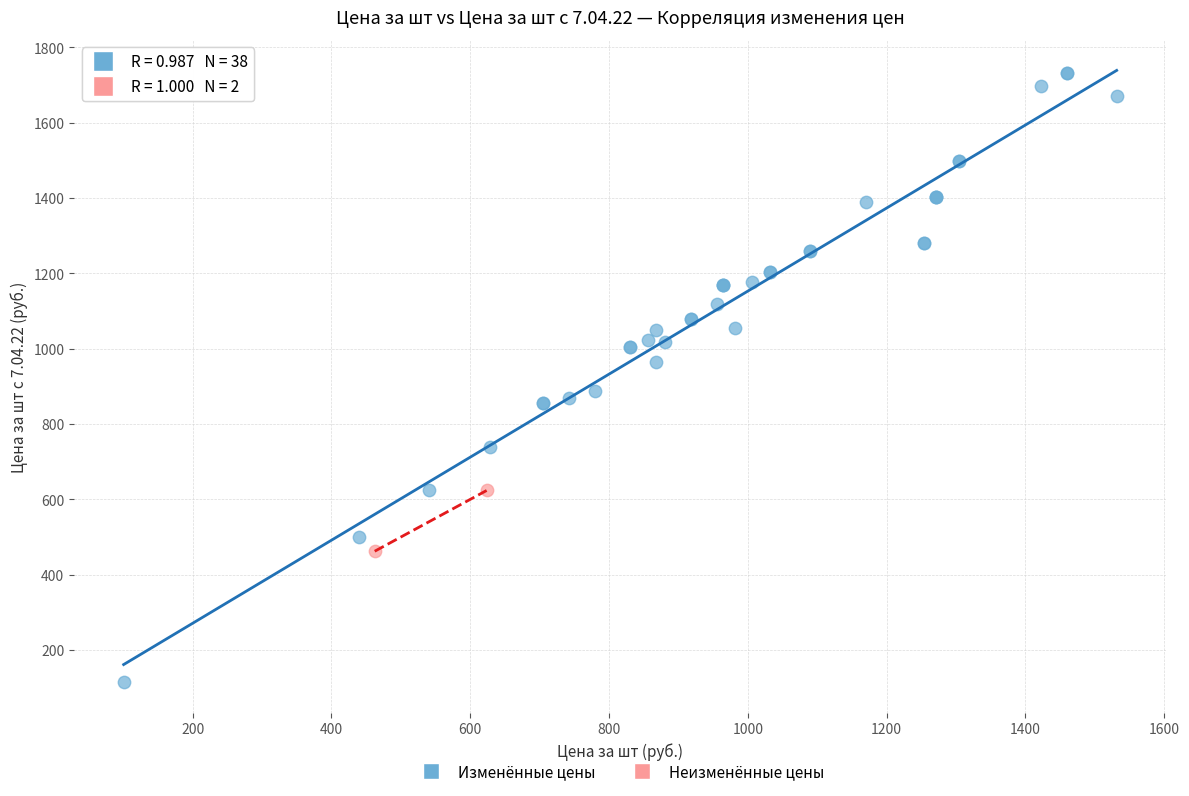

What are all the series names shown in the legend?

Изменённые цены, Неизменённые цены